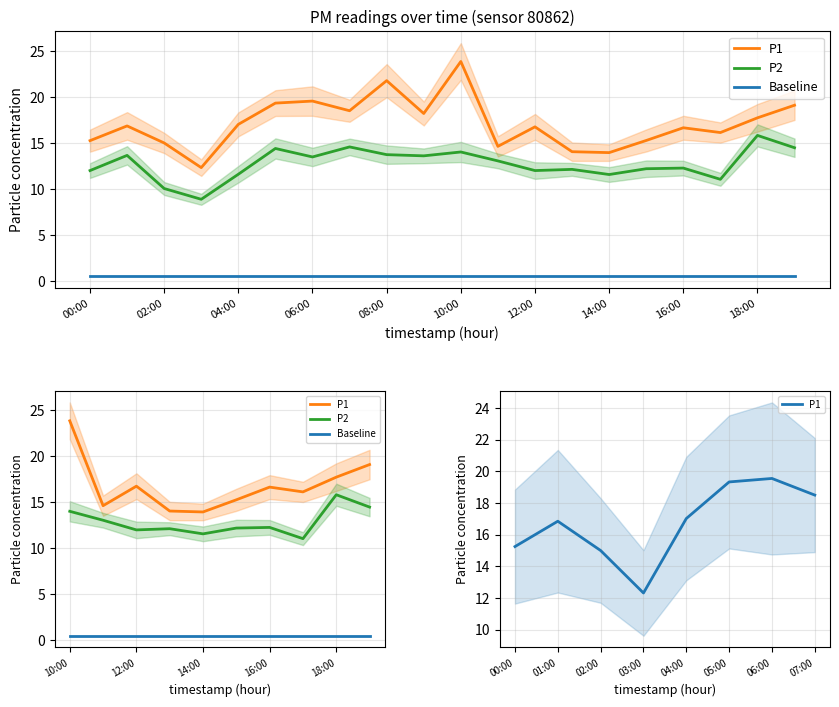

The P2 series shows 14.5 at 19:00. True or false?

True